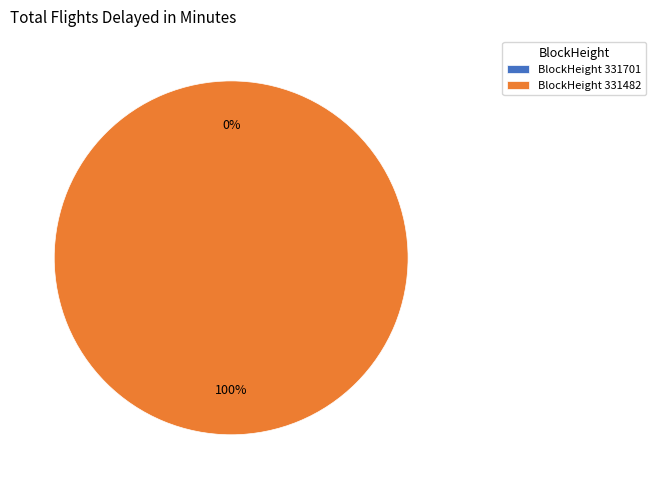

Which category accounts for the majority?

BlockHeight 331482